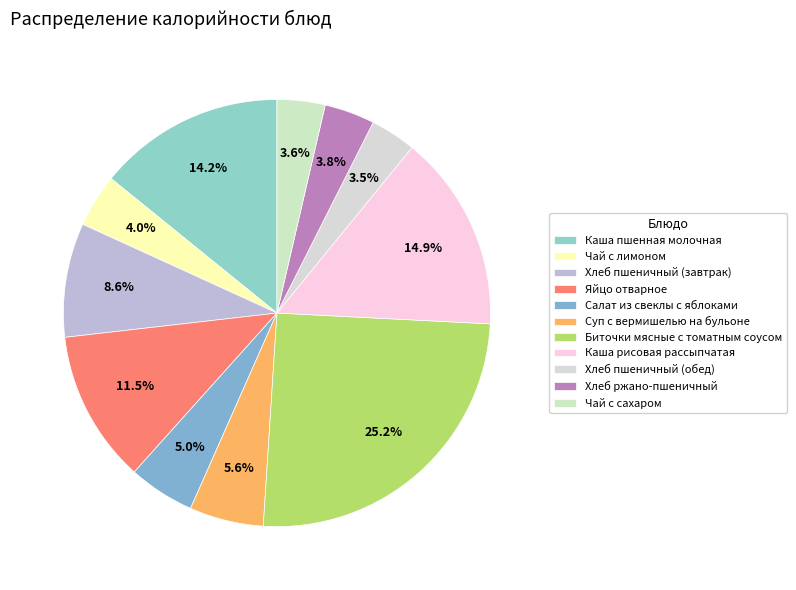

Is Суп с вермишелью на бульоне the majority of the pie?

No